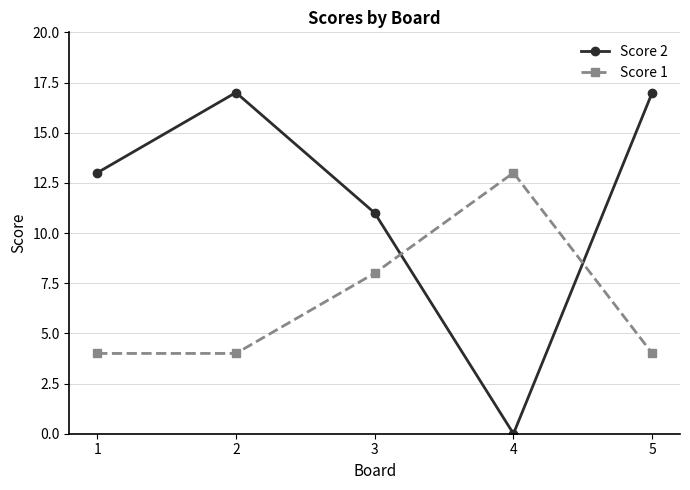

True or false: Score 2 has more than 1 interior local peaks.

False